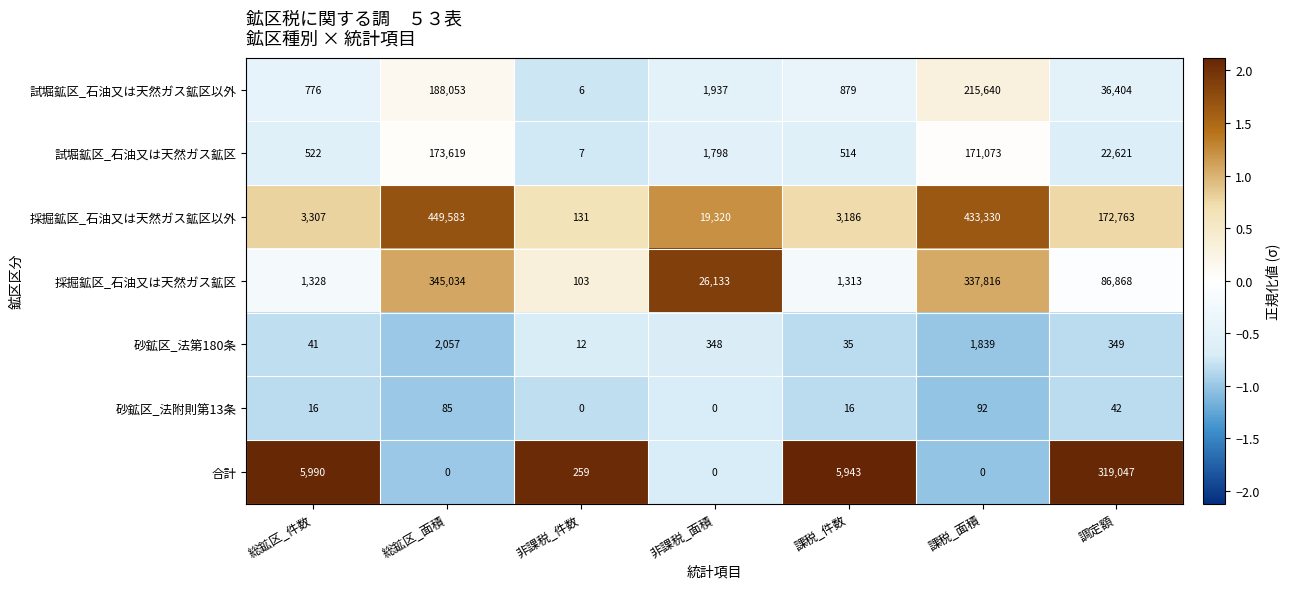

What is the sum of all 試堀鉱区_石油又は天然ガス鉱区以外 values?

443695